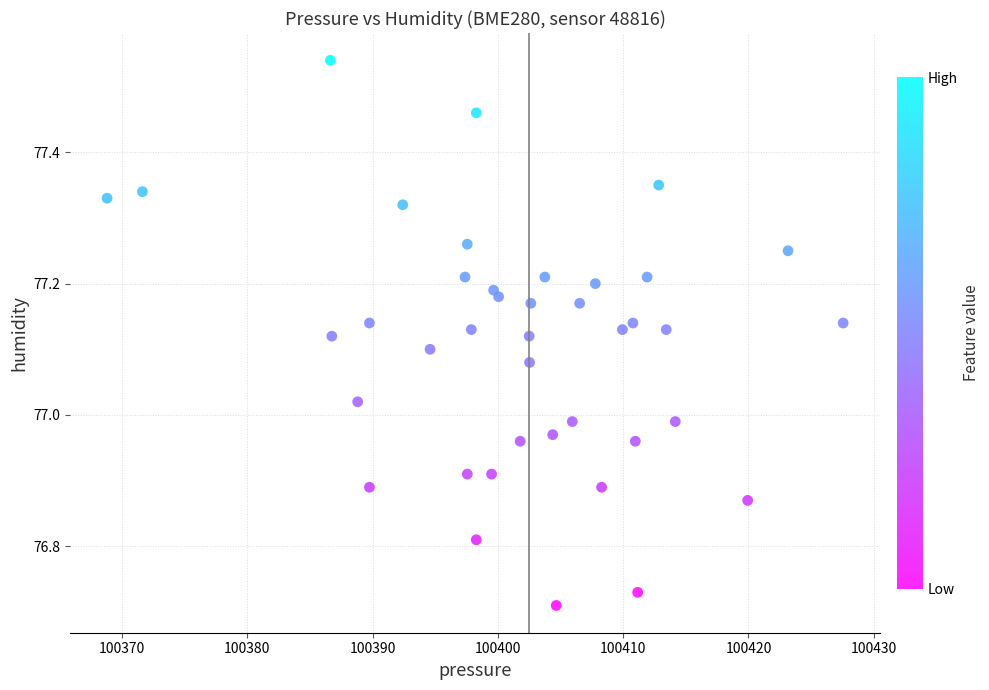

What is the range of X values (max minus min)?

58.8